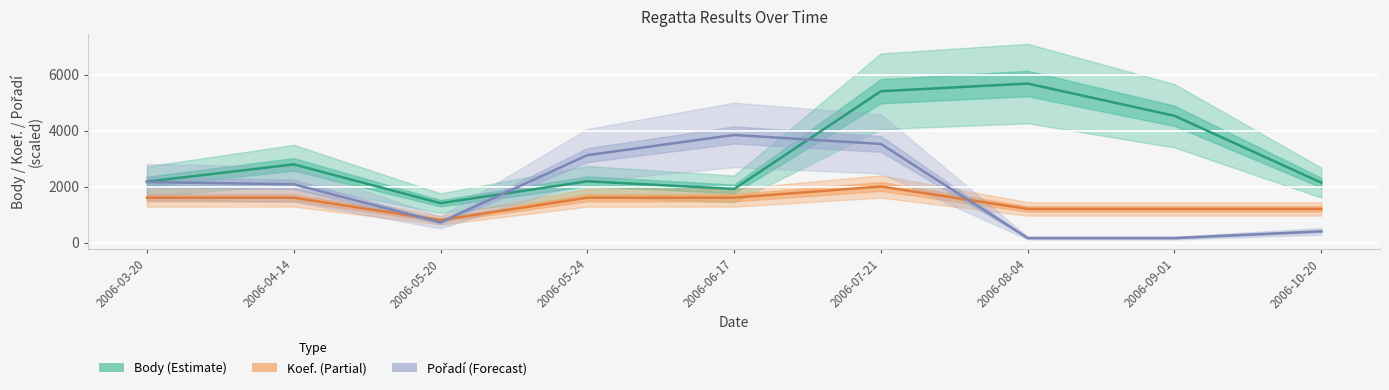

What is the highest value of the Pořadí (Forecast) series?

3840